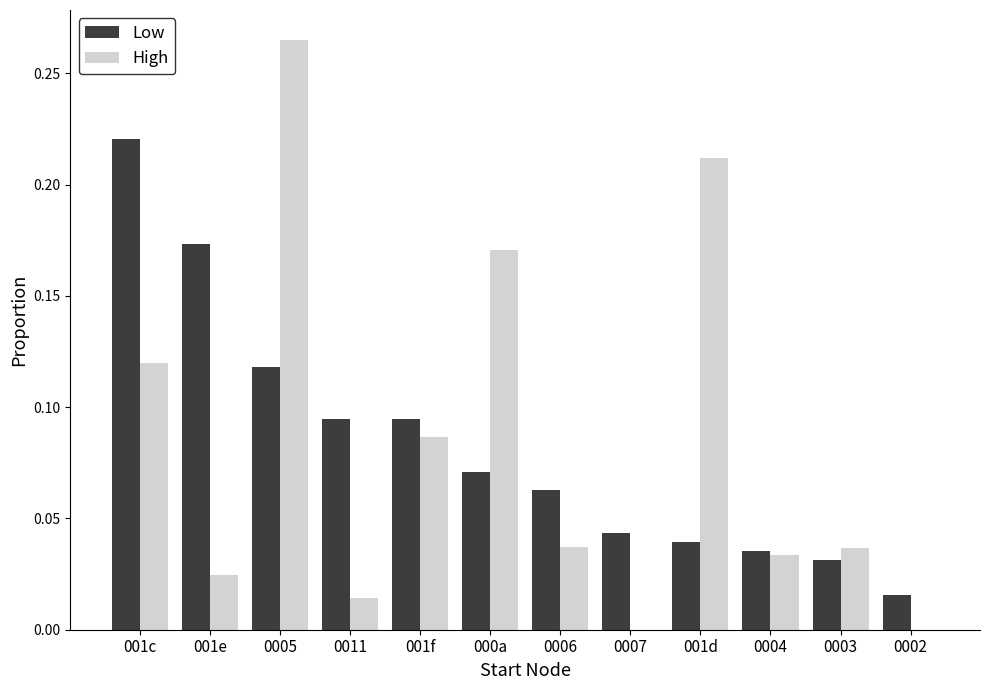

Is it true that Low equals 0.0 at 001e?

False